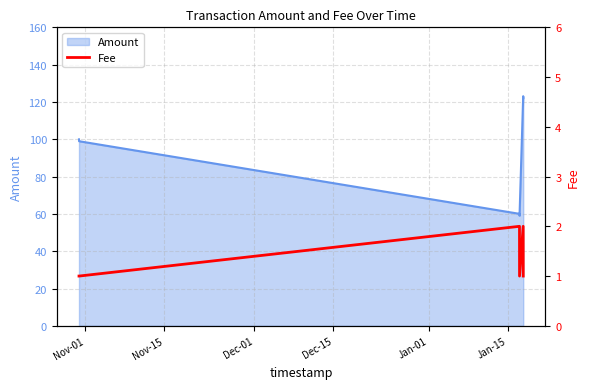

What is the highest value of the Amount series?

123.1